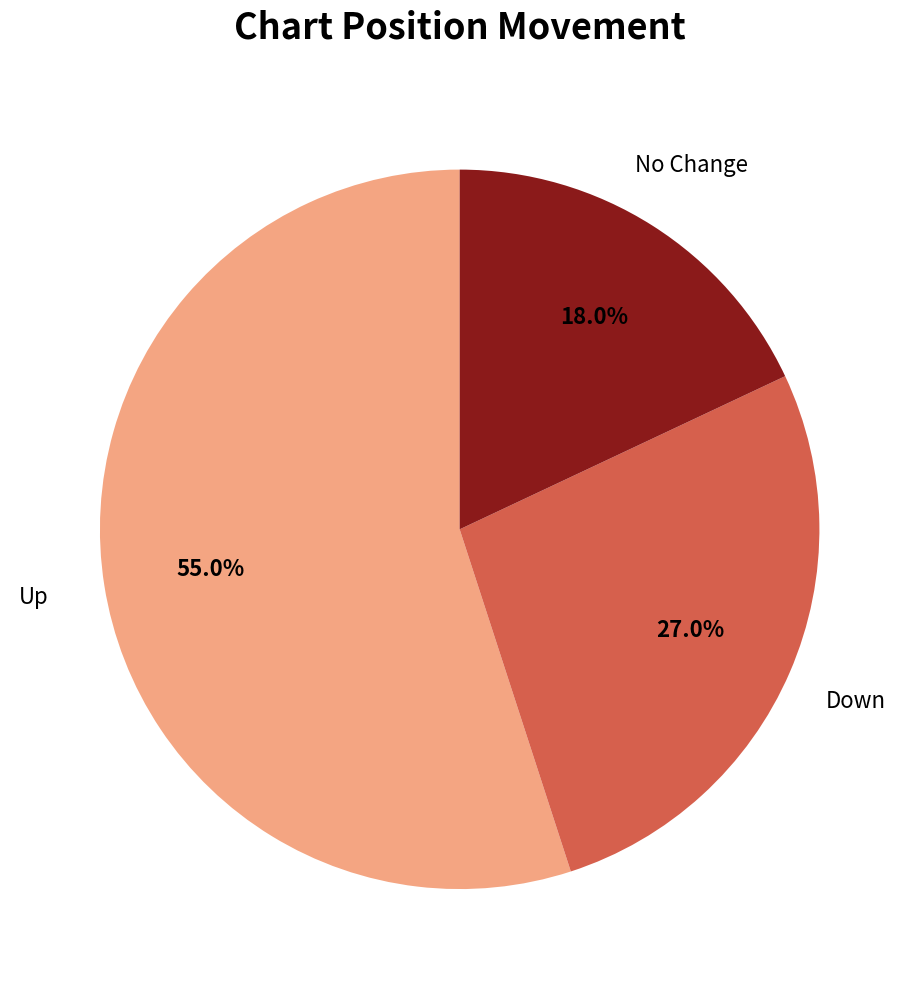

Is there a majority slice in this chart?

Yes